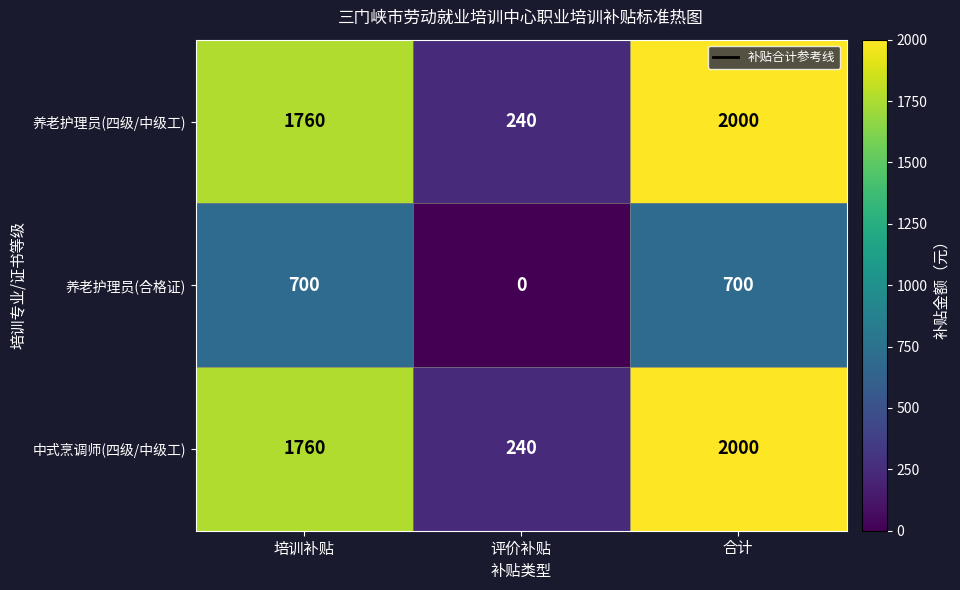

What is the difference between the 养老护理员(四级/中级工) values at 评价补贴 and 培训补贴?

1520